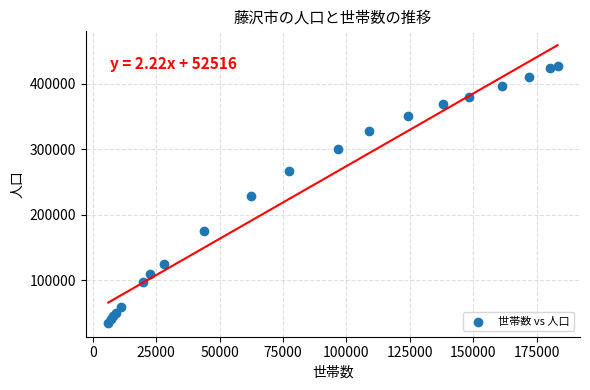

What is the range of X values (max minus min)?

177130